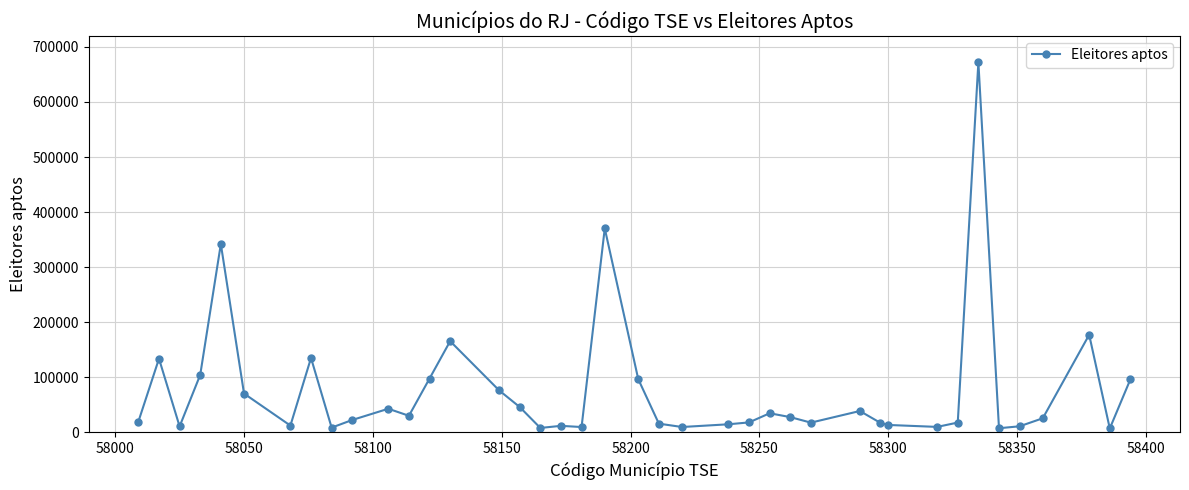

What is the difference between the maximum and minimum values?

664980